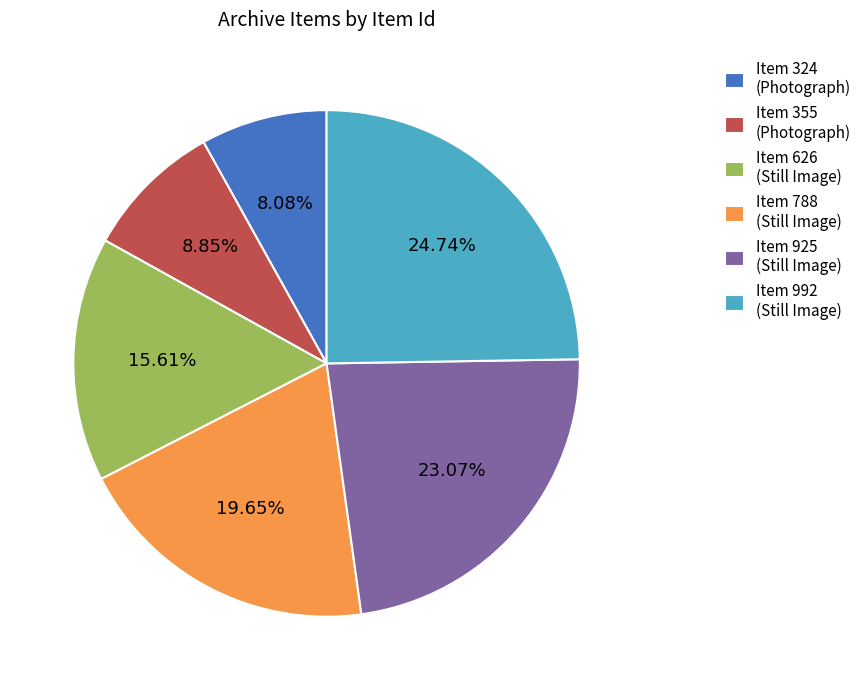

Does any single category account for the majority?

No